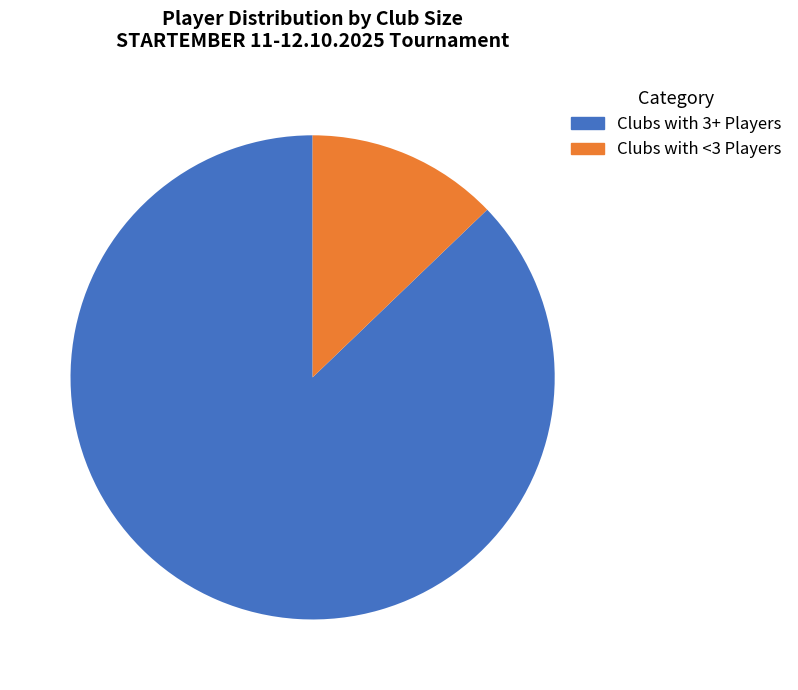

Is there any slice that represents more than half of the pie?

Yes